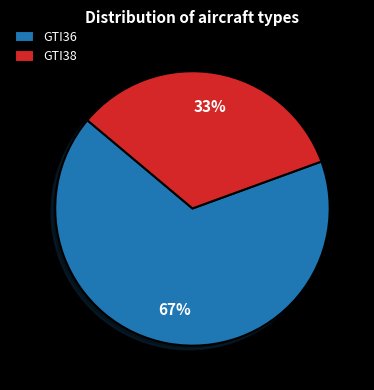

True or false: GTI38 accounts for 33% of the total.

True